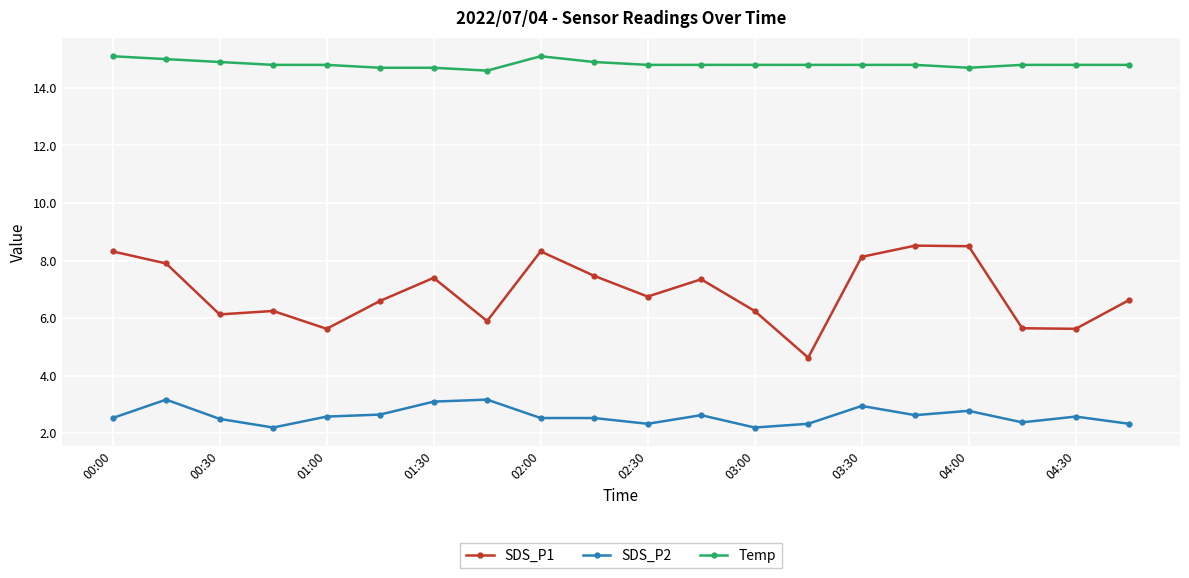

True or false: SDS_P1 and Temp intersect in this chart.

False